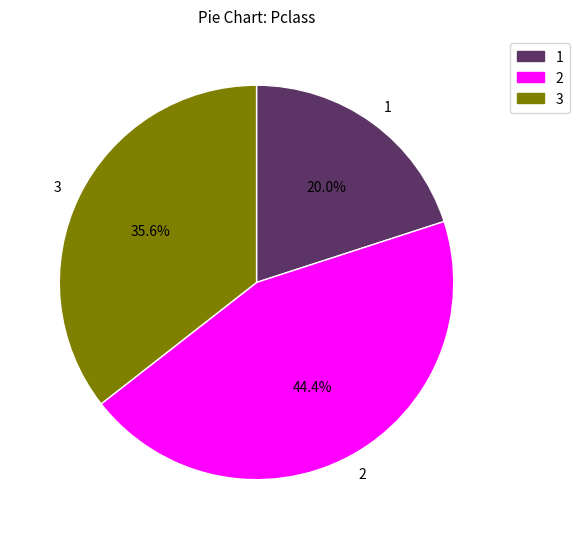

Do 3 and 2 together represent more than half of the pie?

Yes